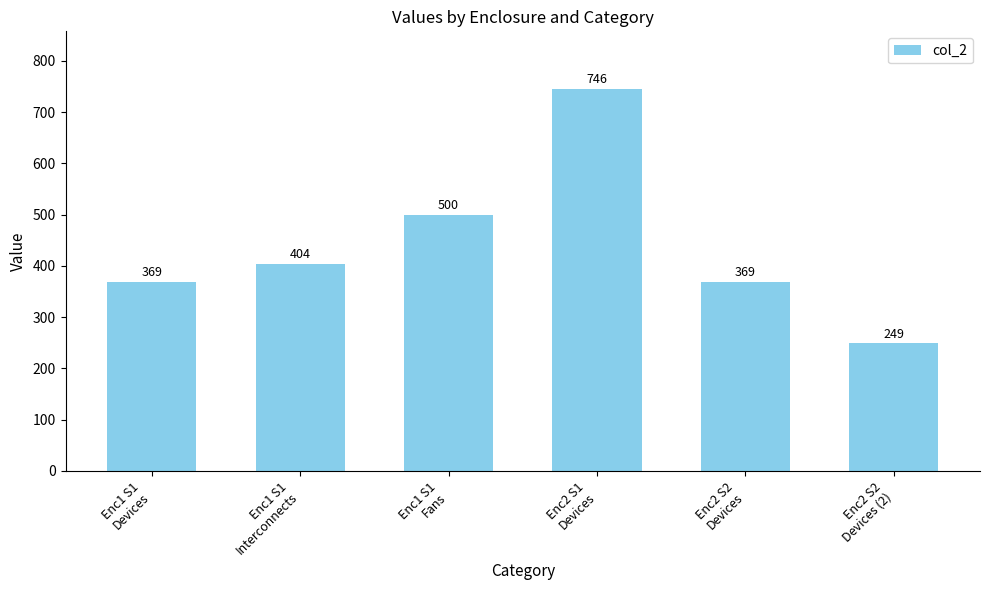

What is the value of the 5th bar from the left?

369